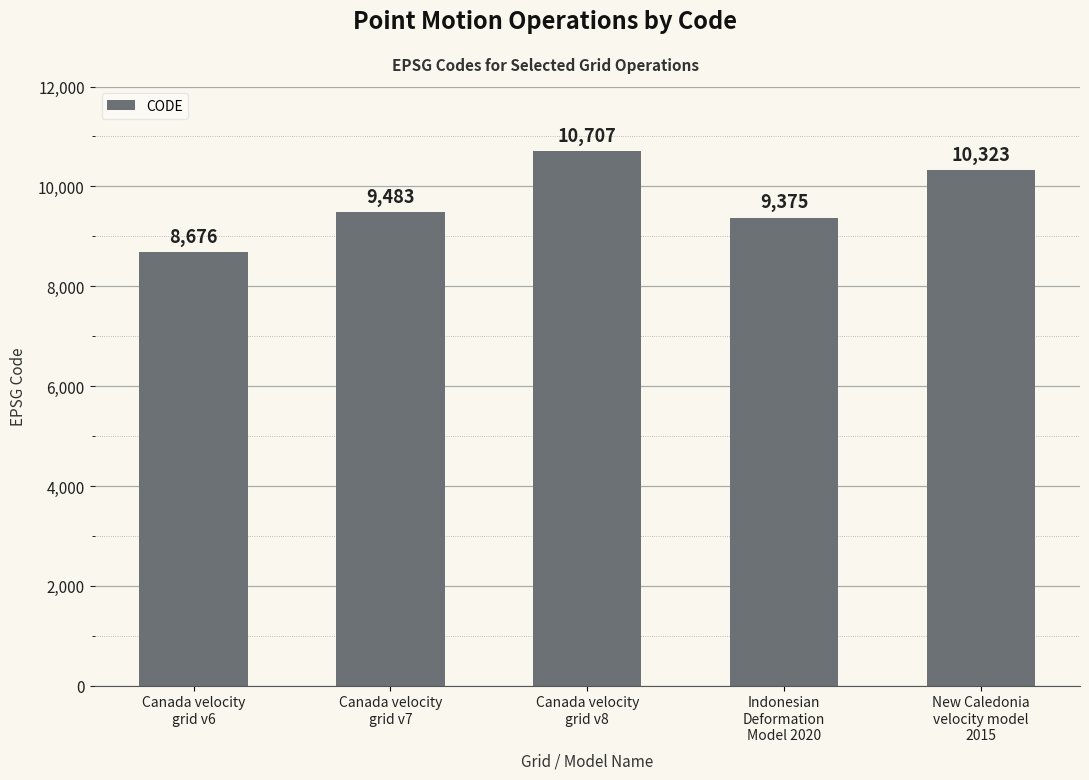

How many data points does each series have?

5